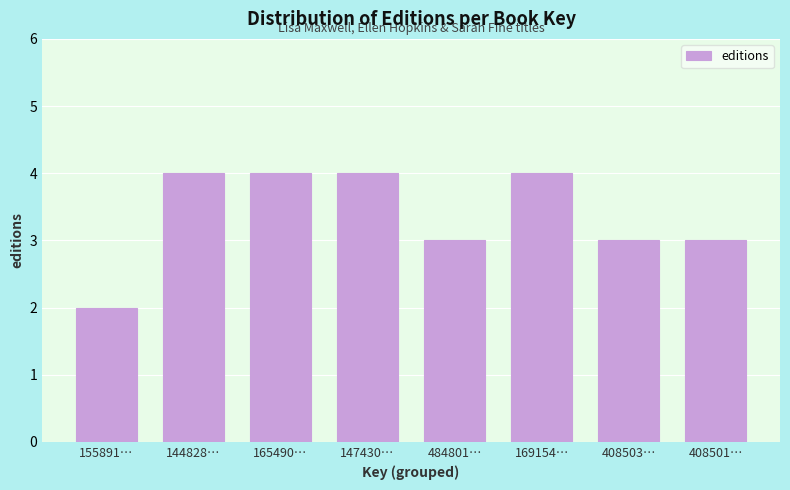

Reading left to right, transcribe all the data shown in this chart.

155891…=2	144828…=4	165490…=4	147430…=4	484801…=3	169154…=4	408503…=3	408501…=3